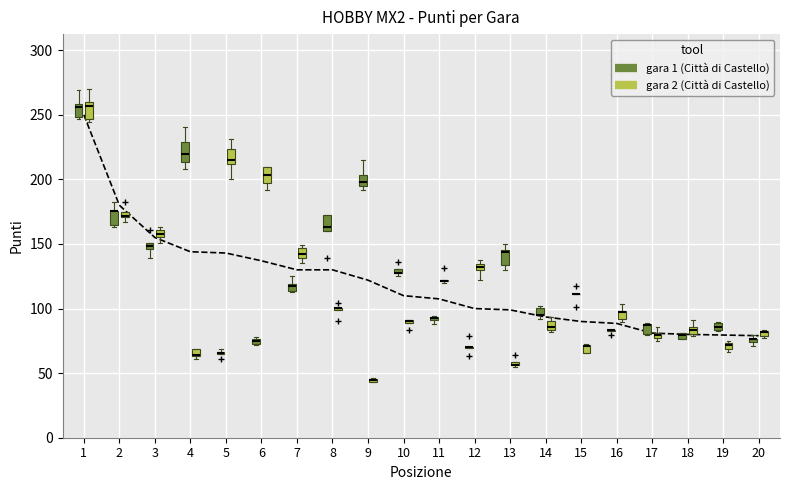

Which category has the highest value across all series?

1